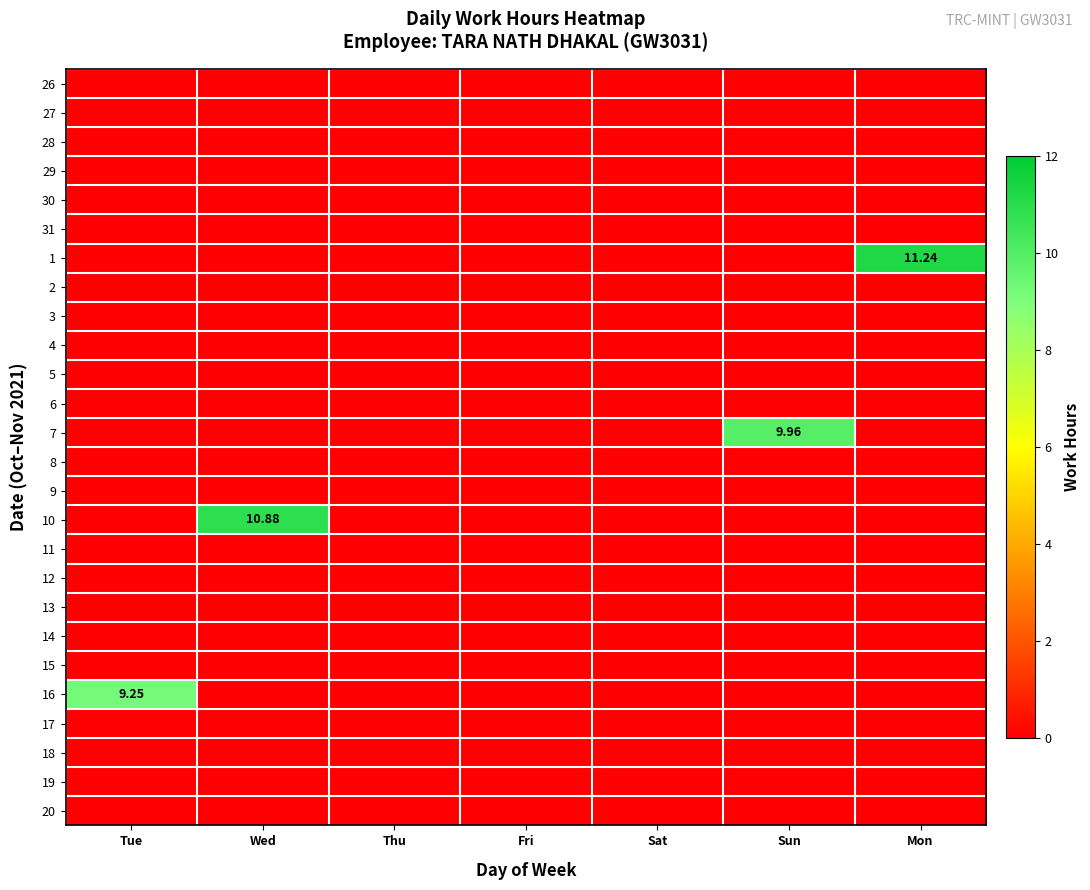

Between Mon and Sun, which is larger?

Mon